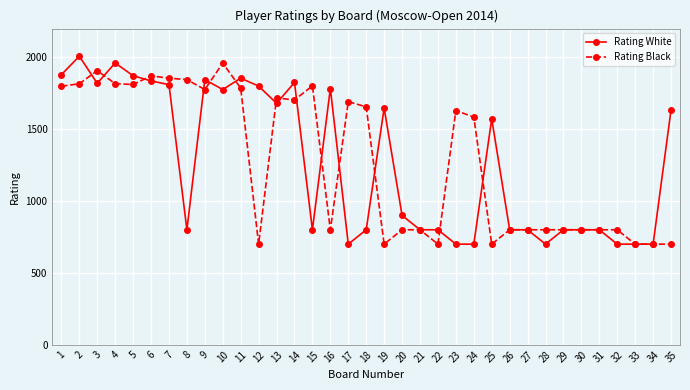

How many data points in Rating Black are less than 1584?

17